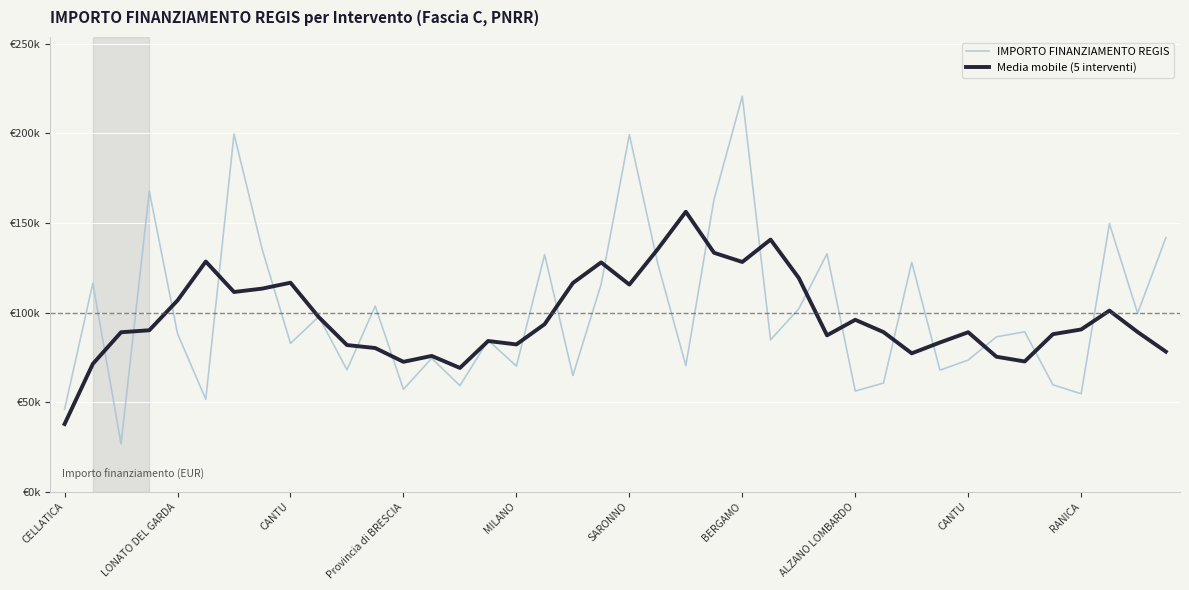

Is this an area chart (filled region under the line)?

No